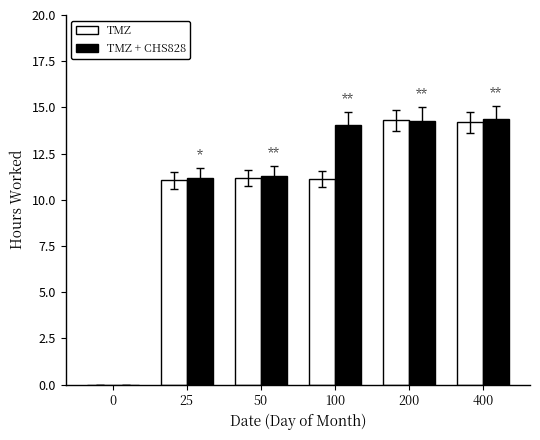

Between 100 and 200, which series saw the biggest shift?

TMZ